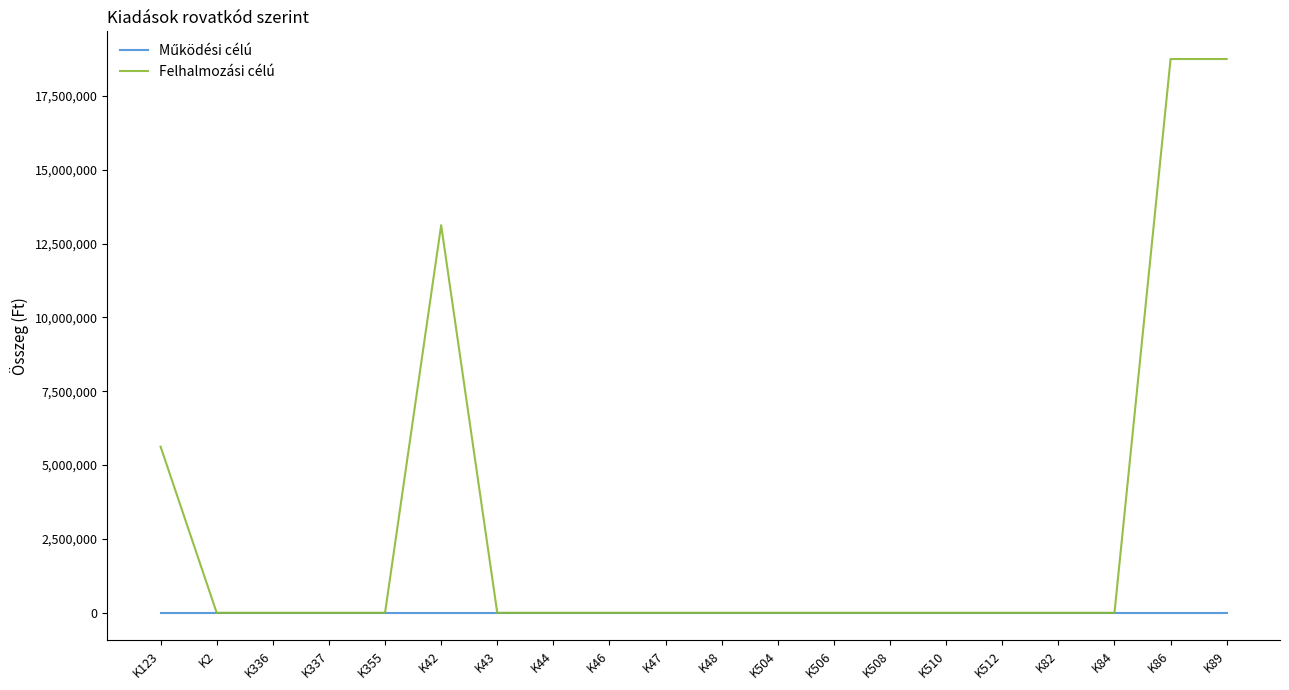

What is the greatest value displayed?

18750000